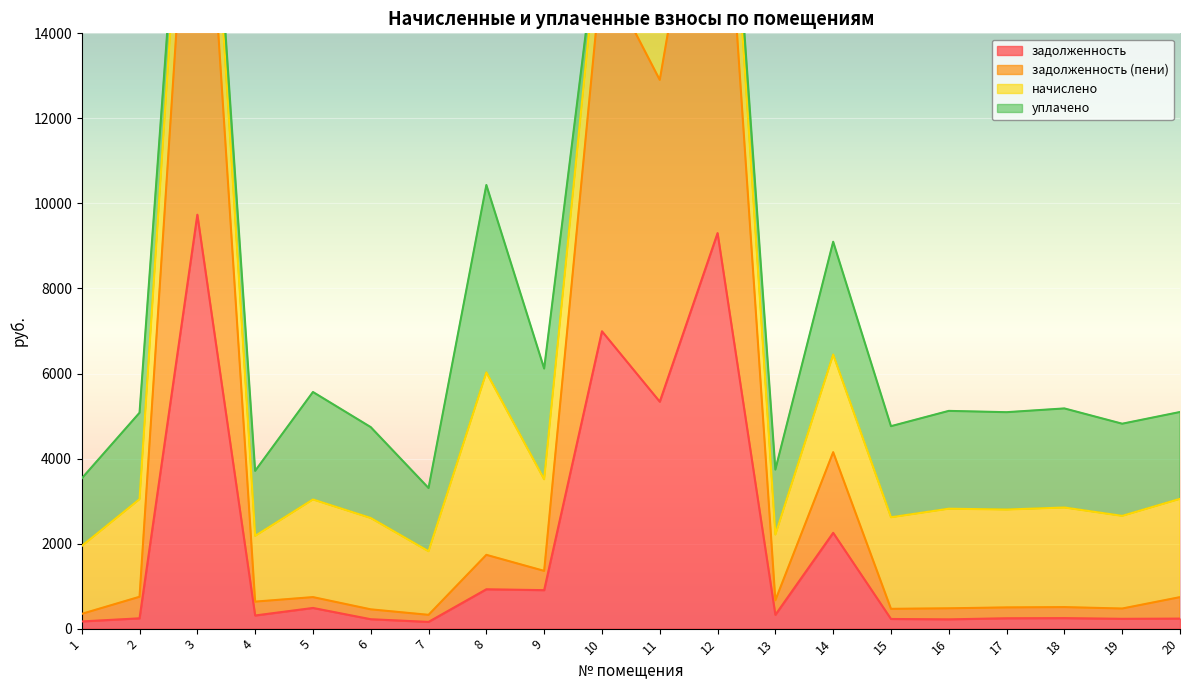

Where is the first local maximum for задолженность (пени)?

3